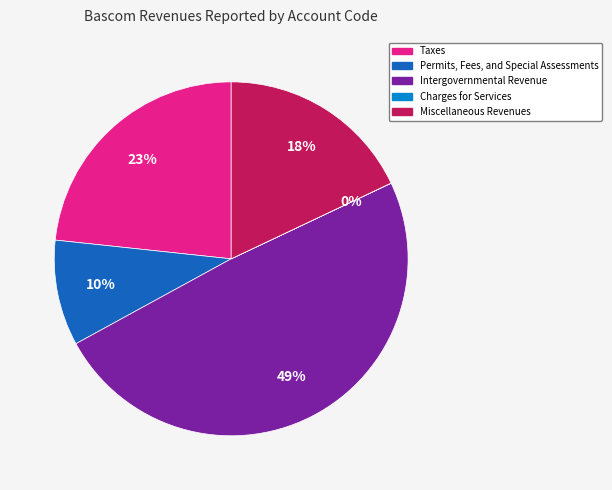

Is there any slice that represents more than half of the pie?

No